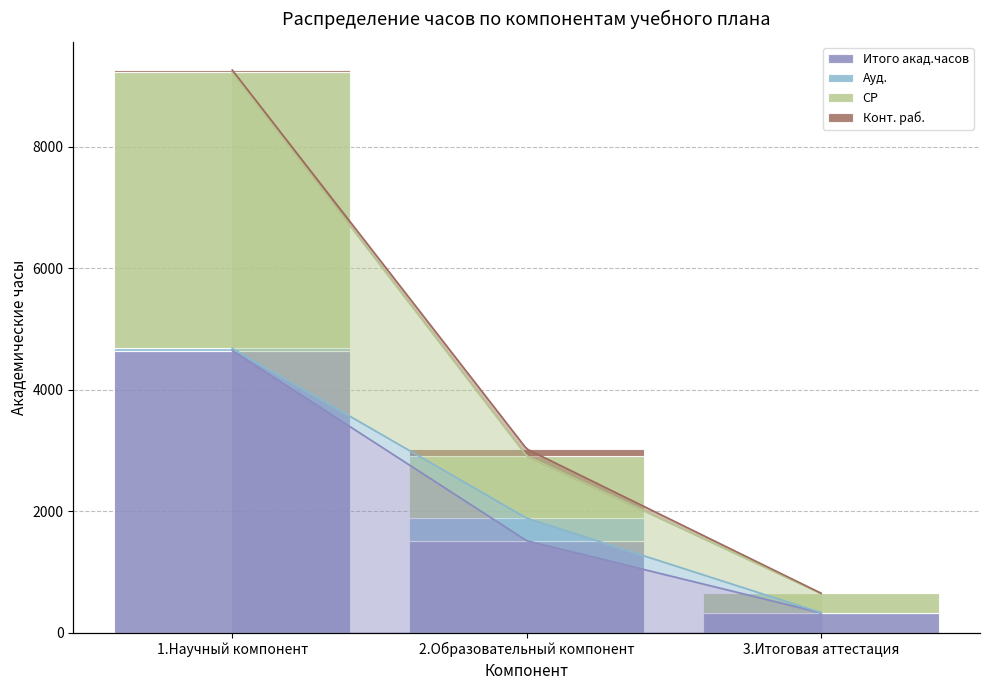

Rank the series by their maximum value, from lowest to highest.

Конт. раб., Ауд., СР, Итого акад.часов